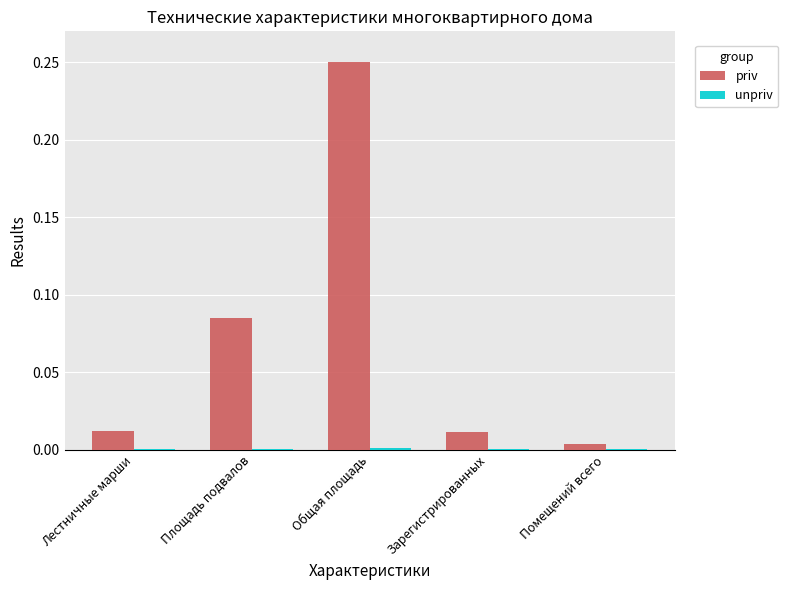

Which series has the largest total across all categories?

priv